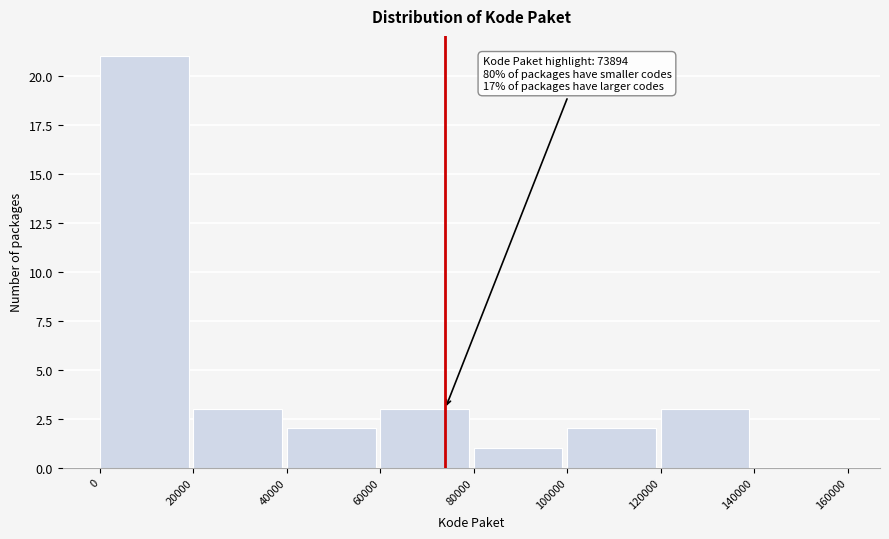

Which range on the x-axis has the tallest bar?

0 to 20000